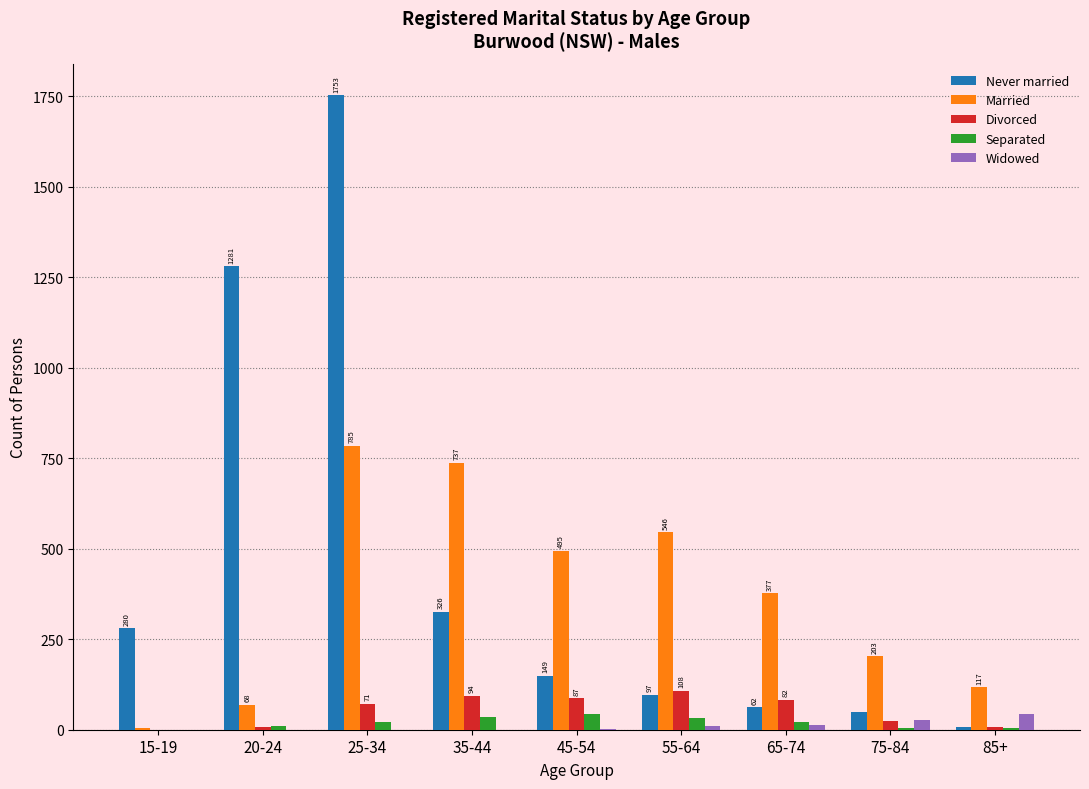

What is the sum of the Separated values at 15-19 and 75-84?

6